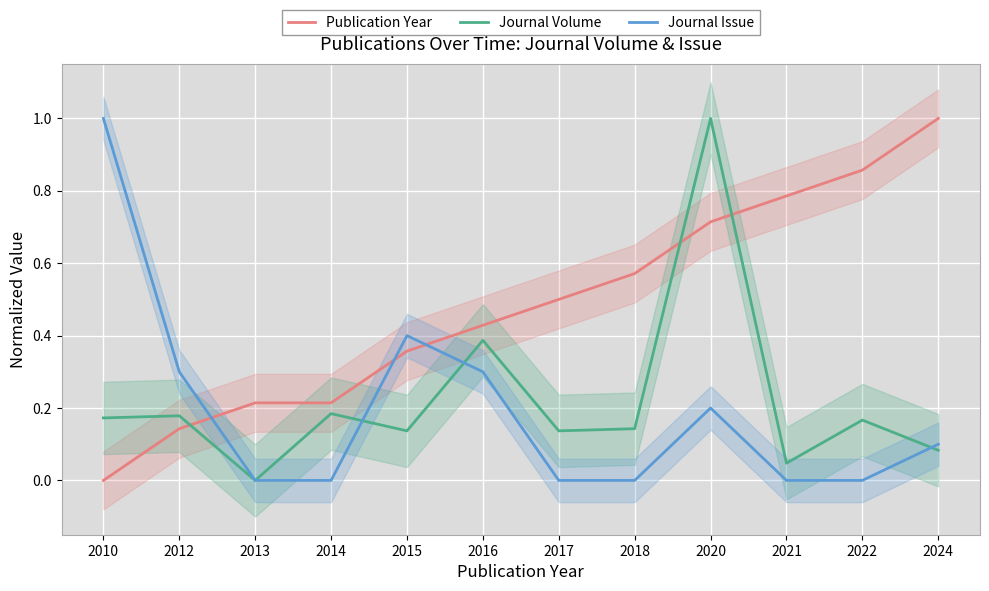

What is the approximate value of Journal Issue at 2015?

0.4